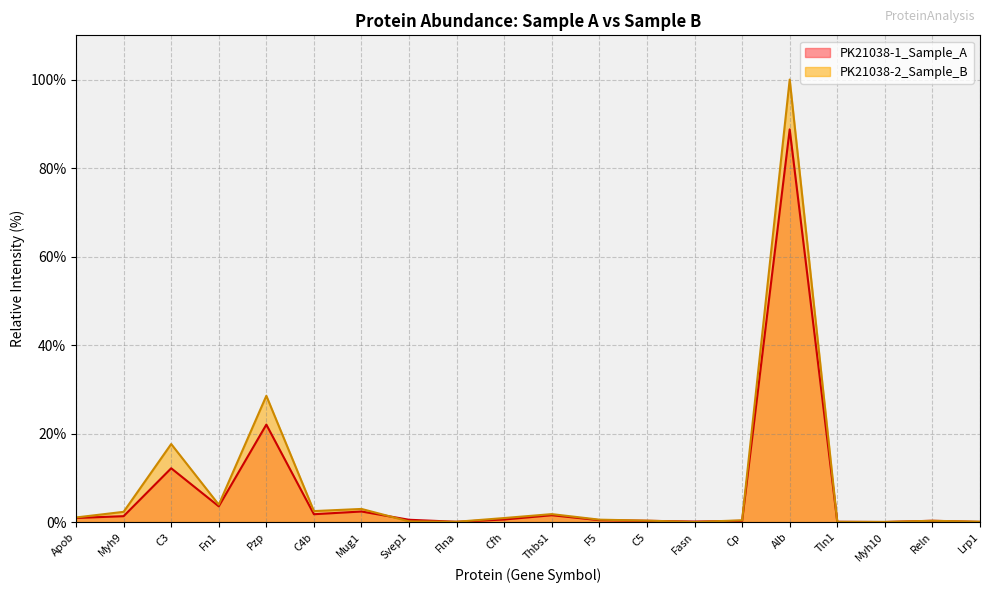

Does the chart display data point markers on the line(s)?

No